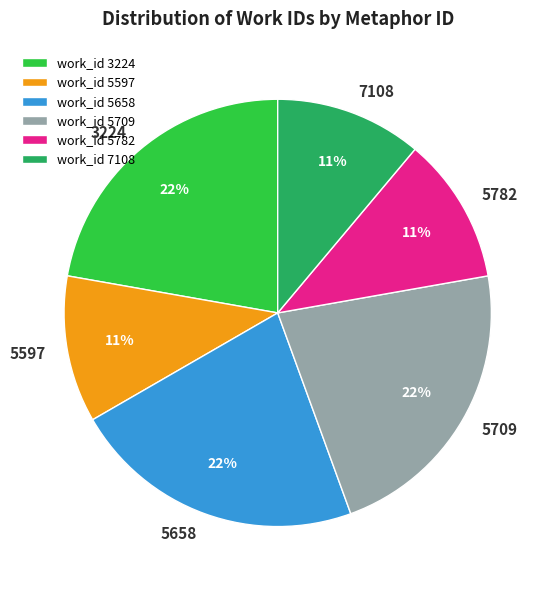

Which has a higher value, work_id 5597 or work_id 5709?

work_id 5709